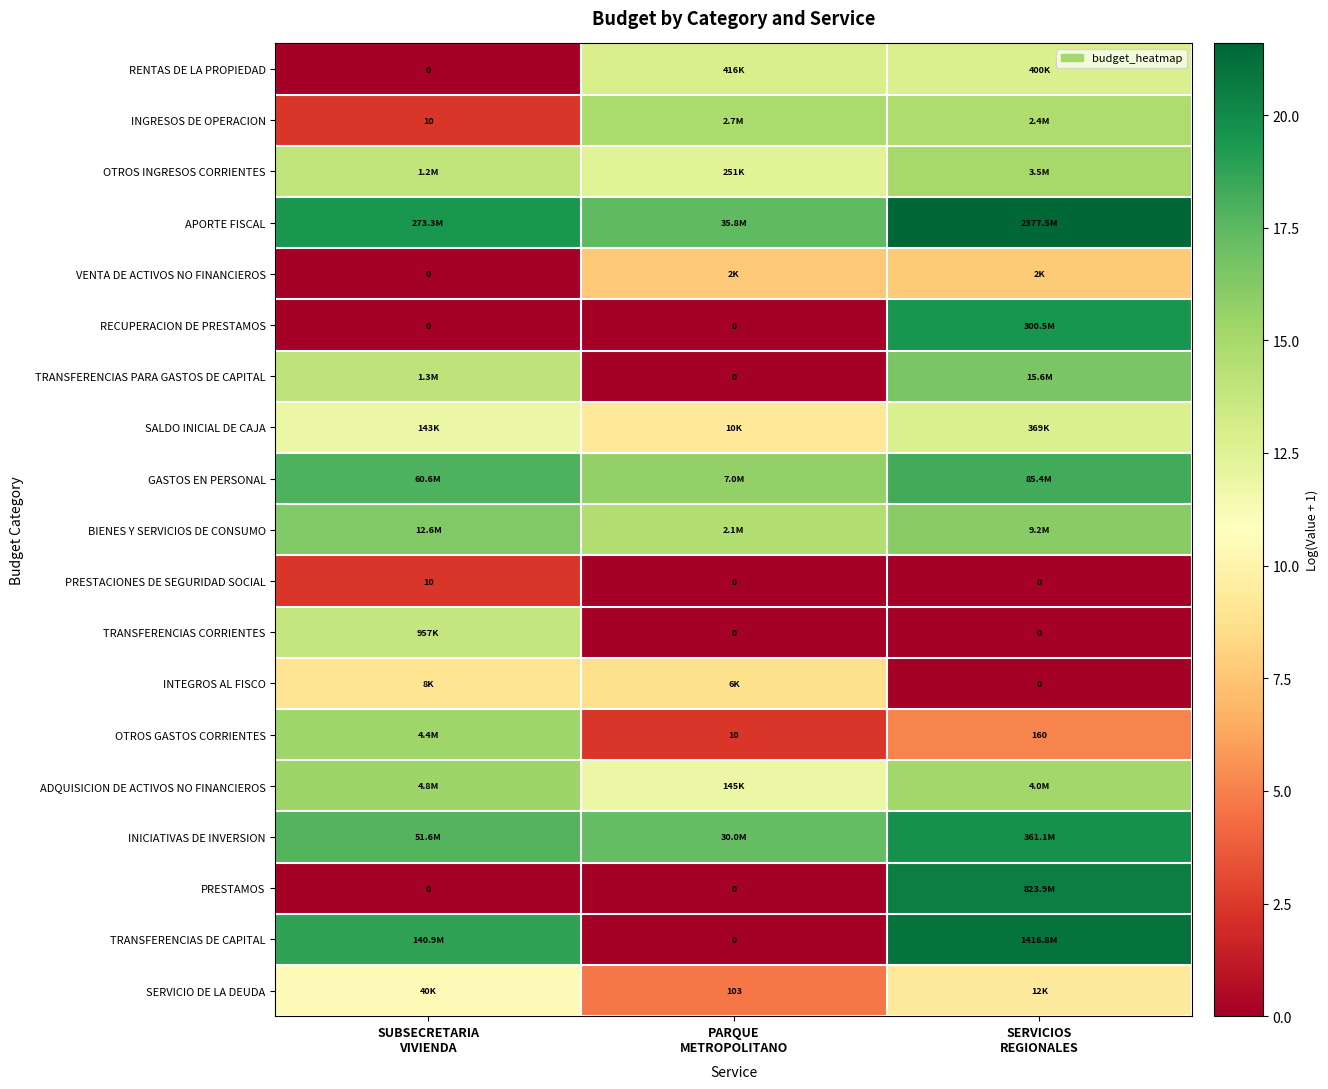

Which category has the highest value in the TRANSFERENCIAS CORRIENTES series?

SUBSECRETARIA VIVIENDA